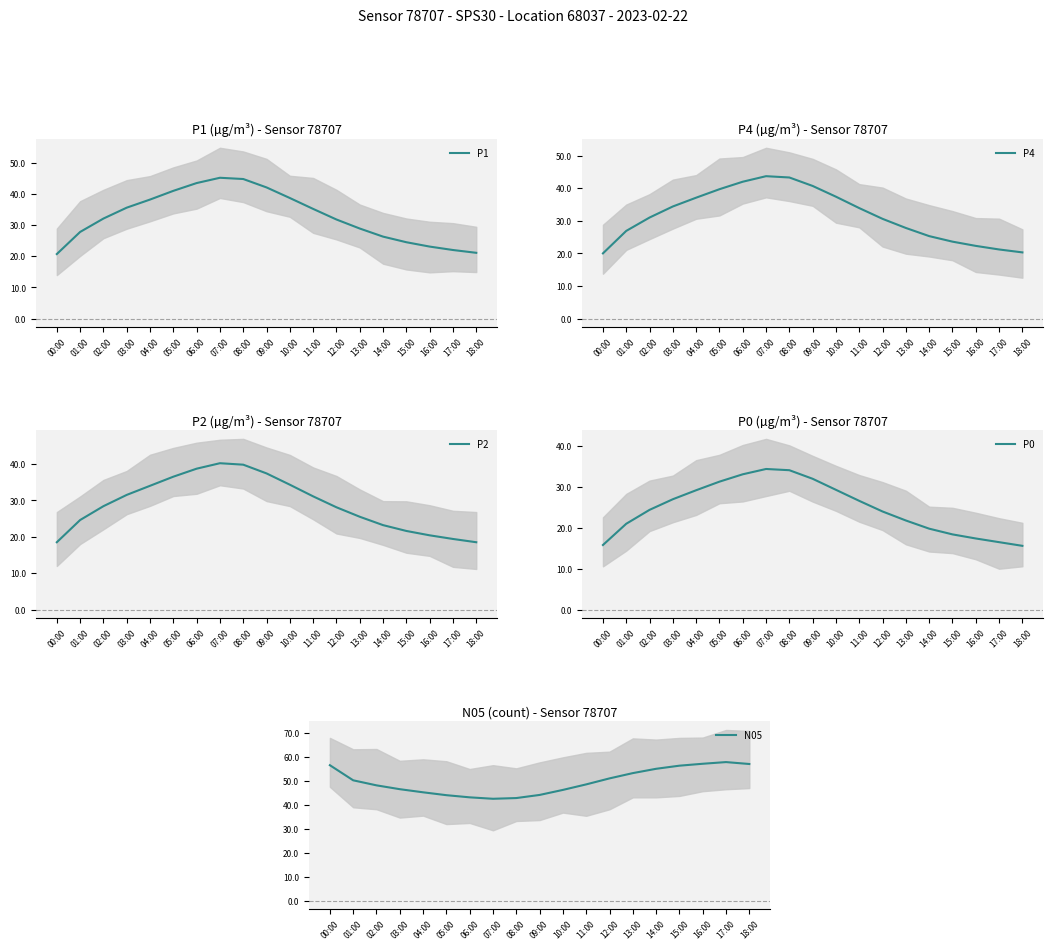

What is the total value across all series at 00:00?

131.5